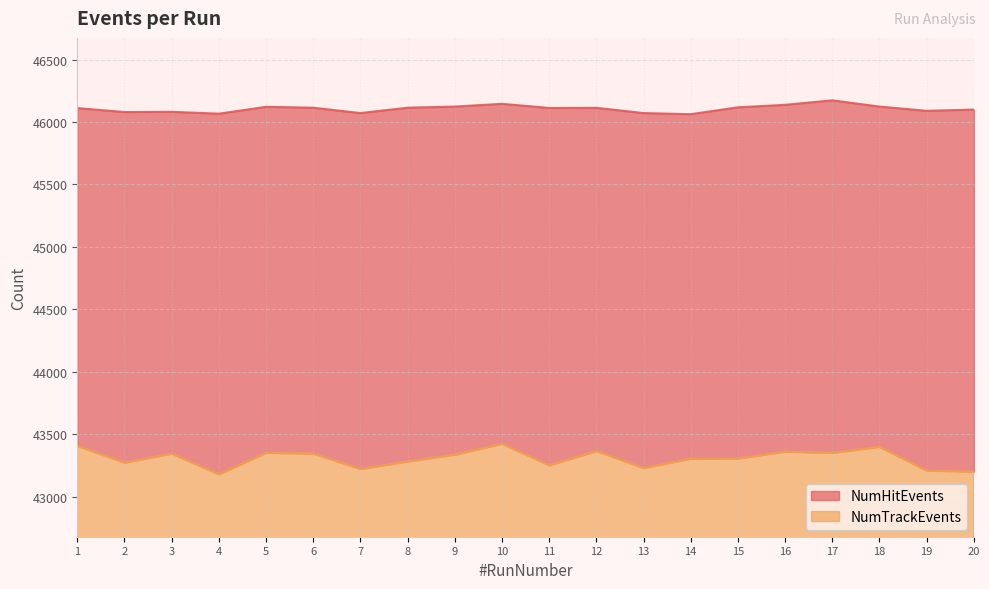

Which series has the largest total across all categories?

NumHitEvents